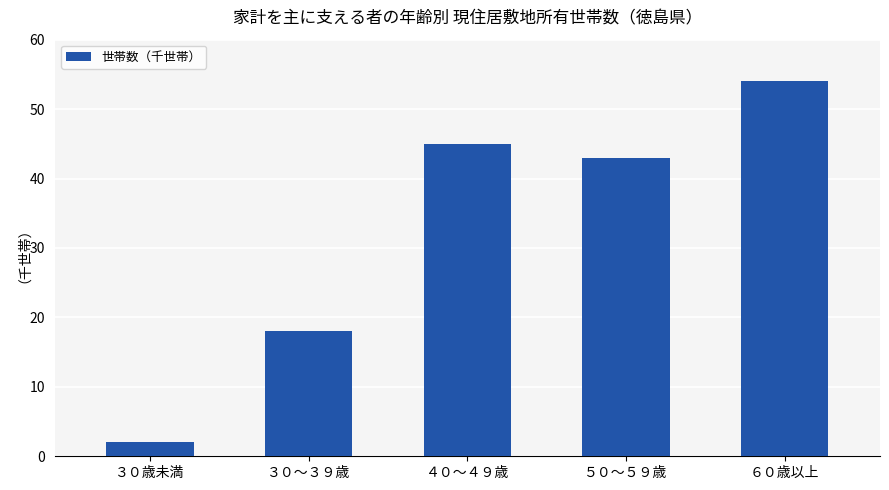

True or false: the data shows 73 at ４０～４９歳.

False